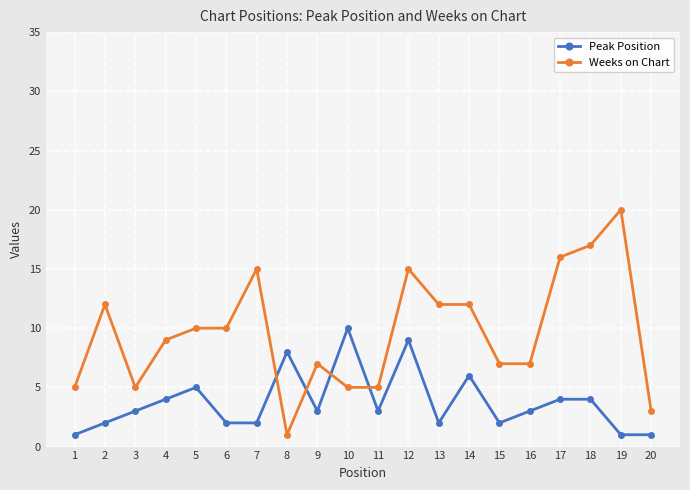

True or false: Peak Position has a value of 5 at 5.

True